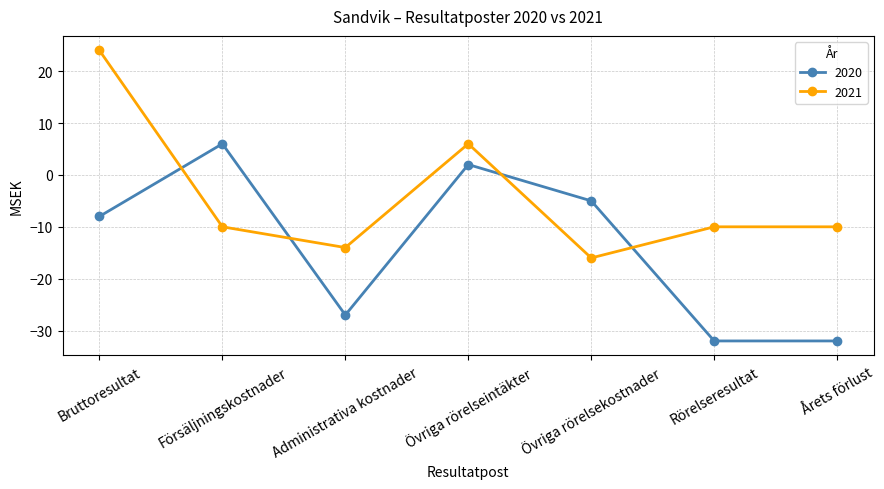

What position from the left is Övriga rörelsekostnader?

5